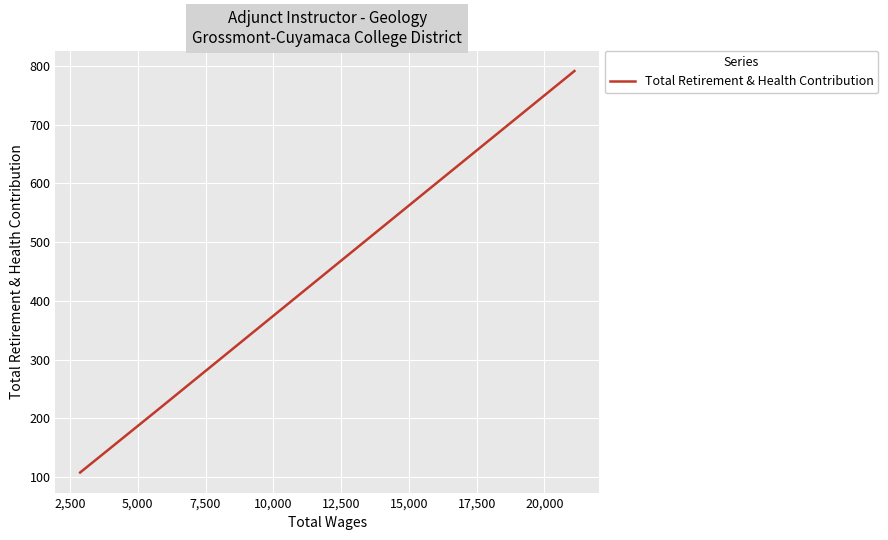

How many data points are less than 590?

2